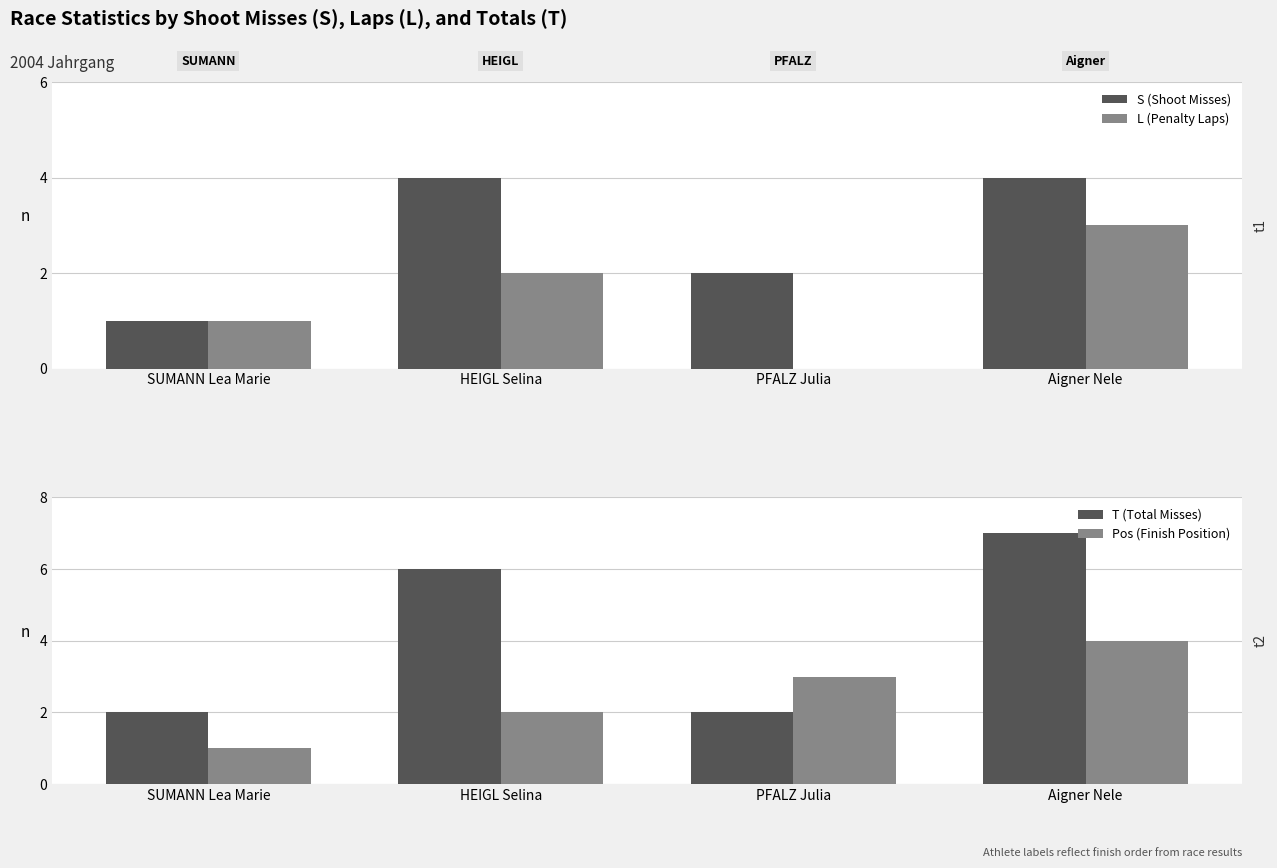

Where does the T (Total Misses) series first go above 6?

Aigner Nele